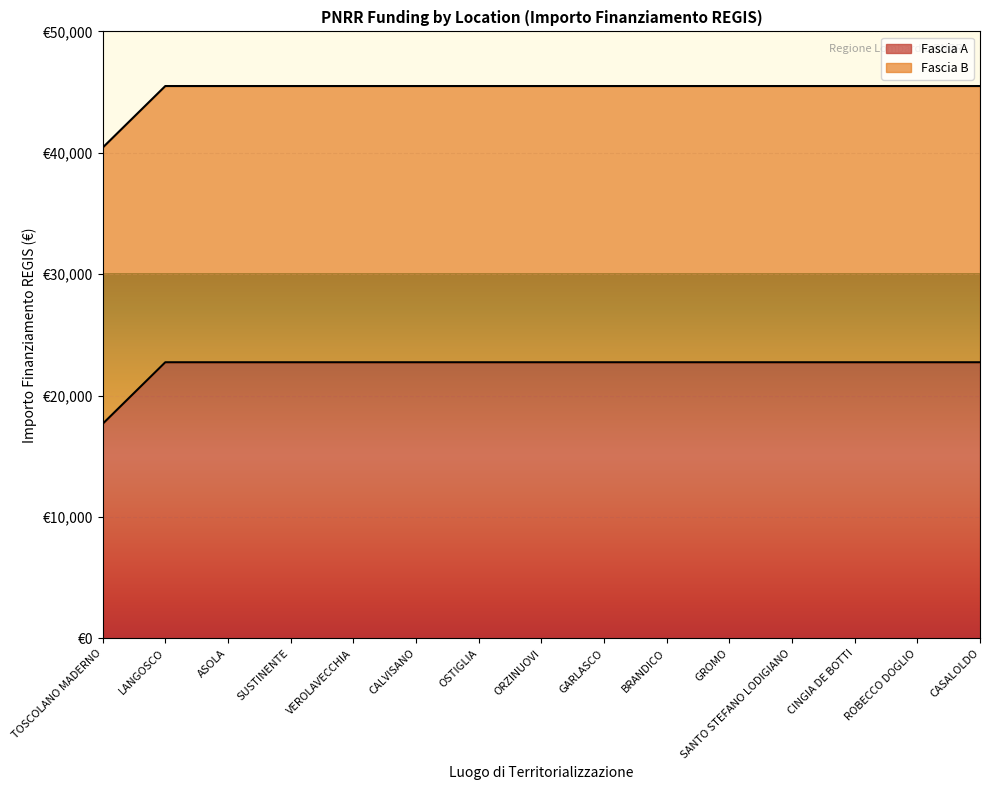

What is the label of the 4th point from the right?

SANTO STEFANO LODIGIANO